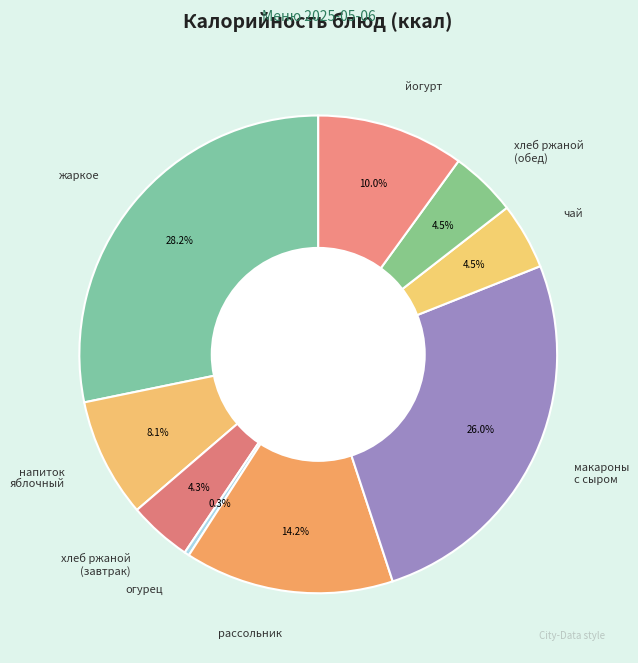

To the nearest percent, what is the difference between the largest and smallest slice percentages?

28%